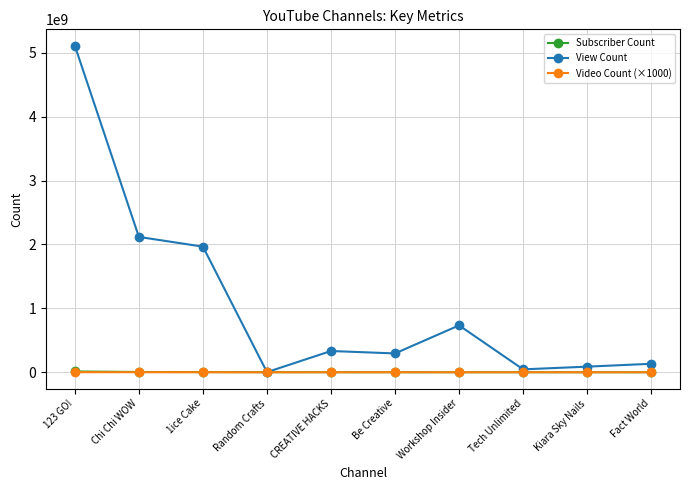

What is the label of the 2nd point from the left?

Chi Chi WOW